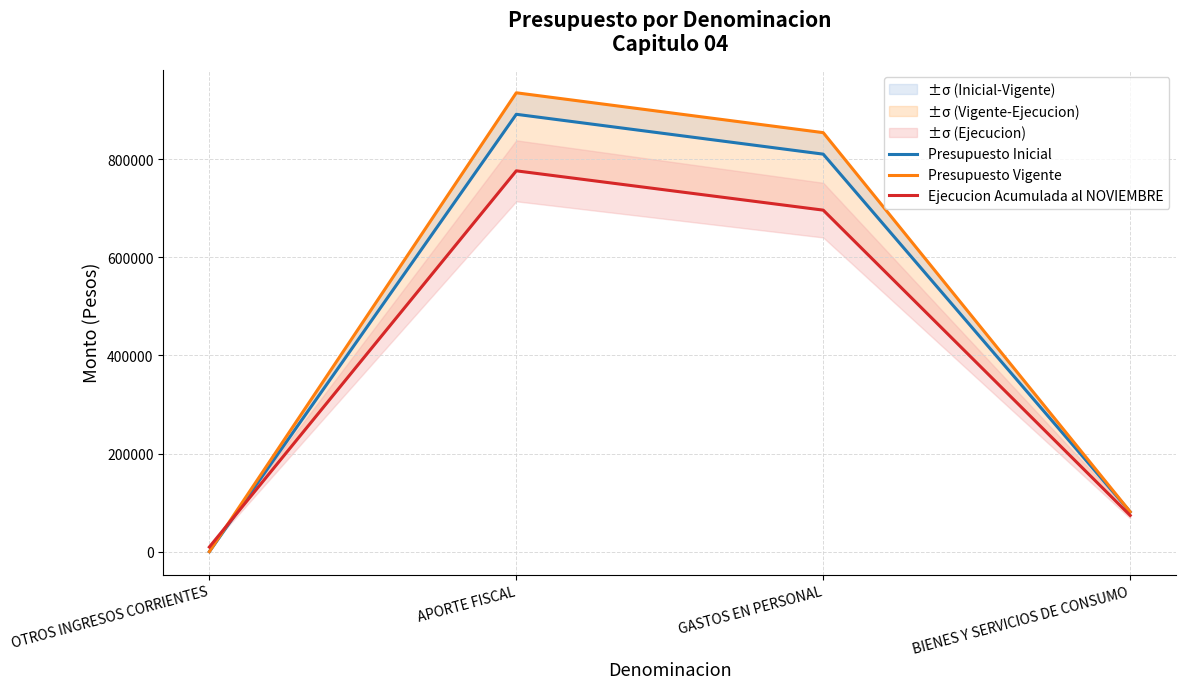

How many interior local peaks does the Presupuesto Inicial series have?

1